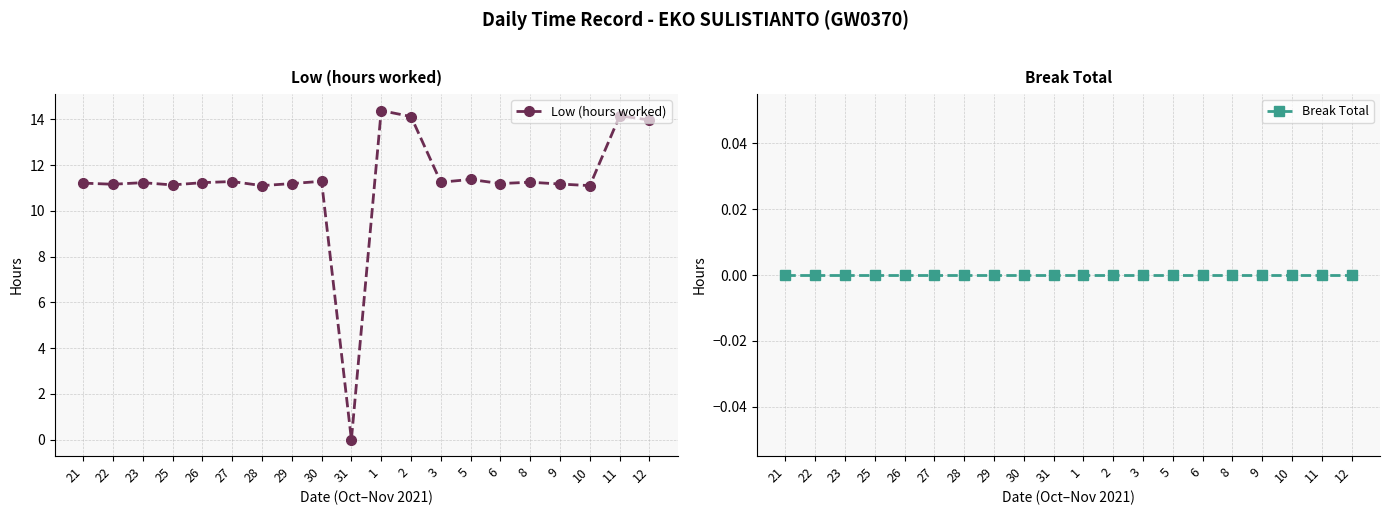

What are all the series names shown in the legend?

Low (hours worked), Break Total